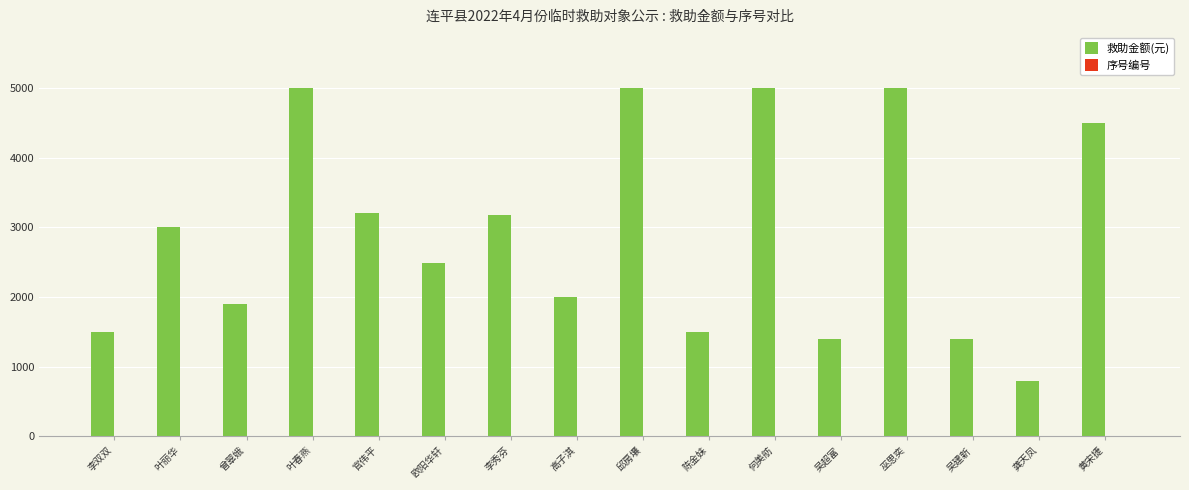

The 救助金额(元) series shows 1189 at 欧阳华轩. True or false?

False